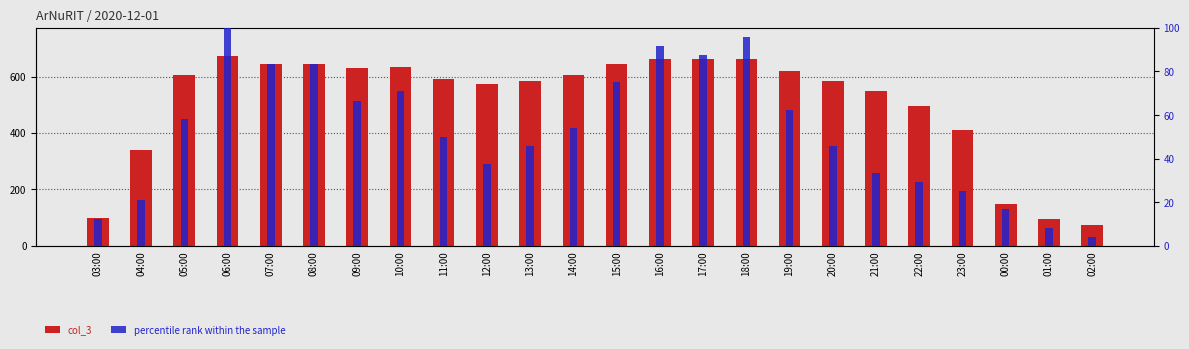

What is the difference between the percentile rank within the sample values at 09:00 and 17:00?

20.8